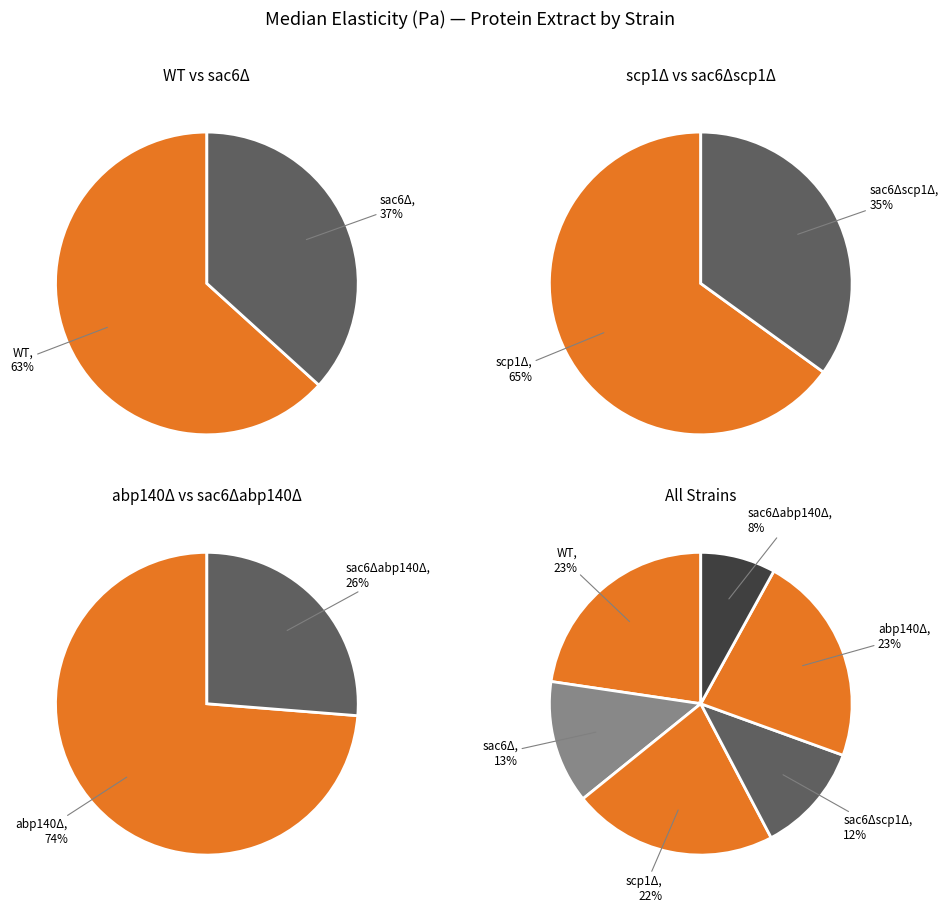

Combined, do scp1Δ and sac6Δabp140Δ account for over 50%?

No